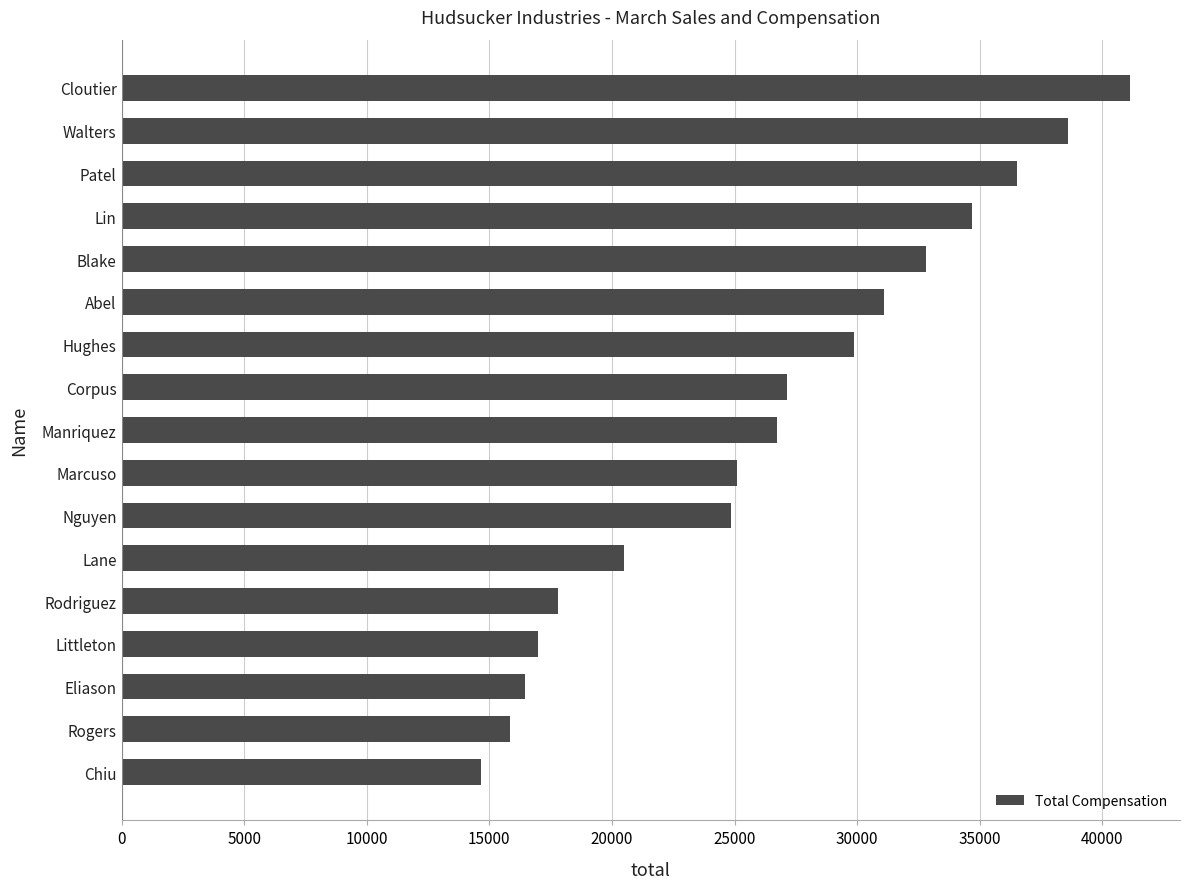

Which label corresponds to the largest value in the chart?

Cloutier